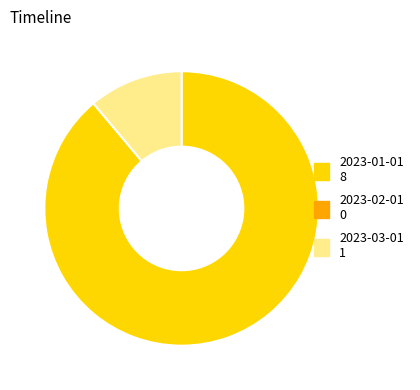

Is there a majority slice in this chart?

Yes